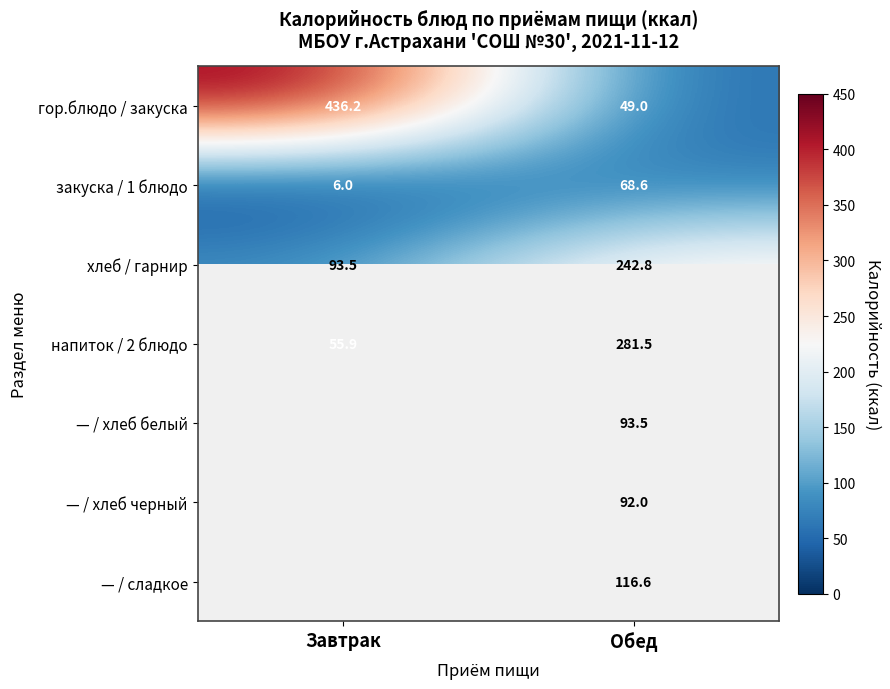

The value of закуска / 1 блюдо at Завтрак is 10.5. True or false?

False